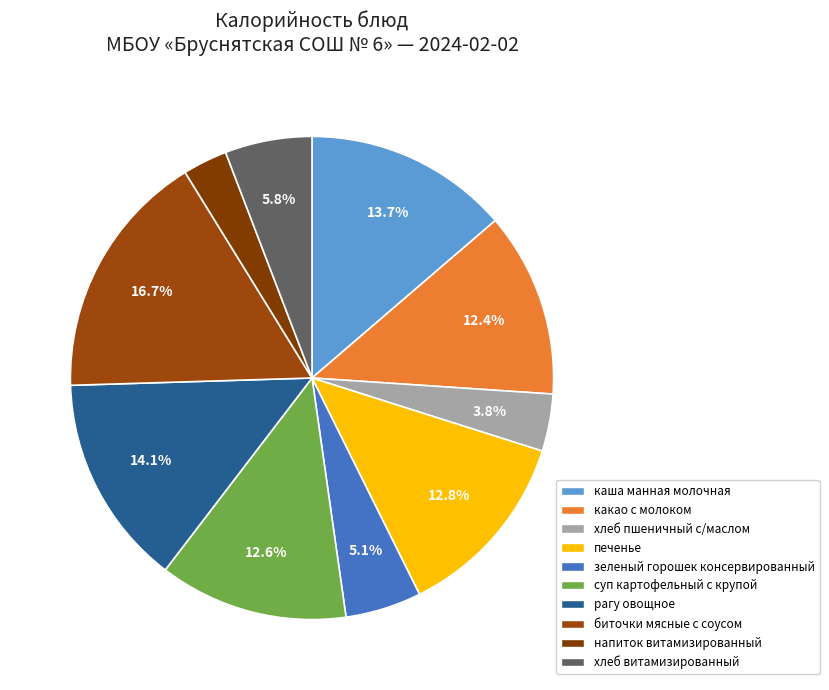

What percentage is the зеленый горошек консервированный slice, to the nearest percent?

5%